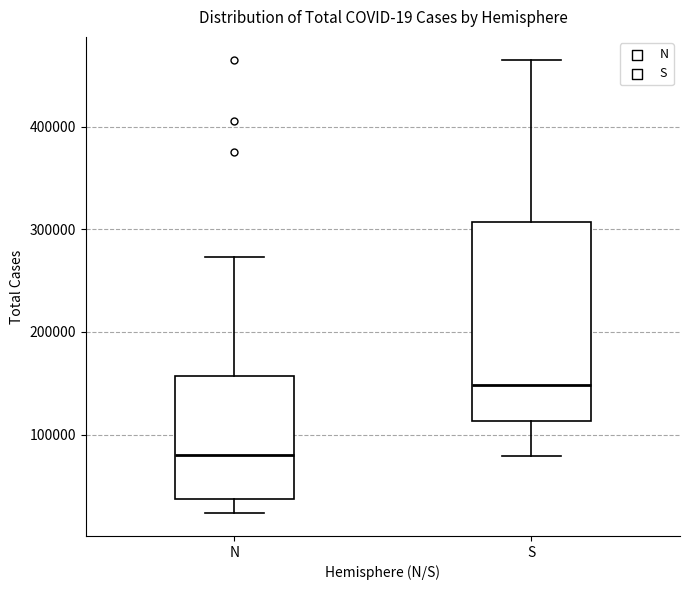

Comparing the boxes themselves (not the whiskers), which one is the tallest?

S